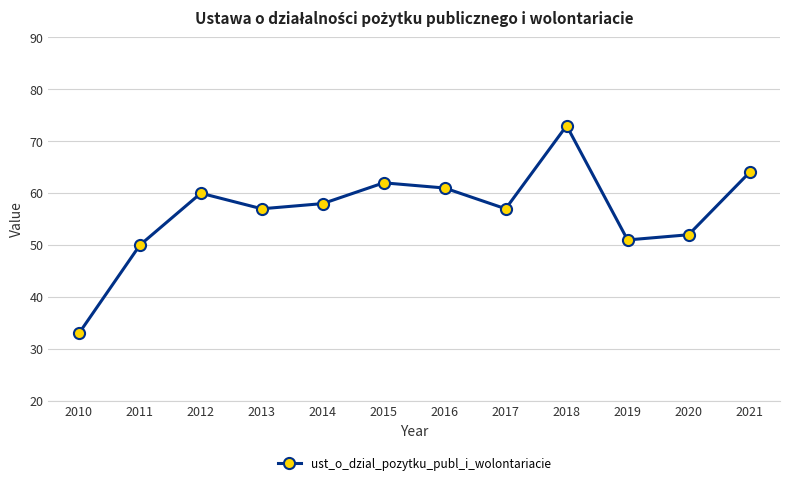

What is the minimum value shown in the chart?

33